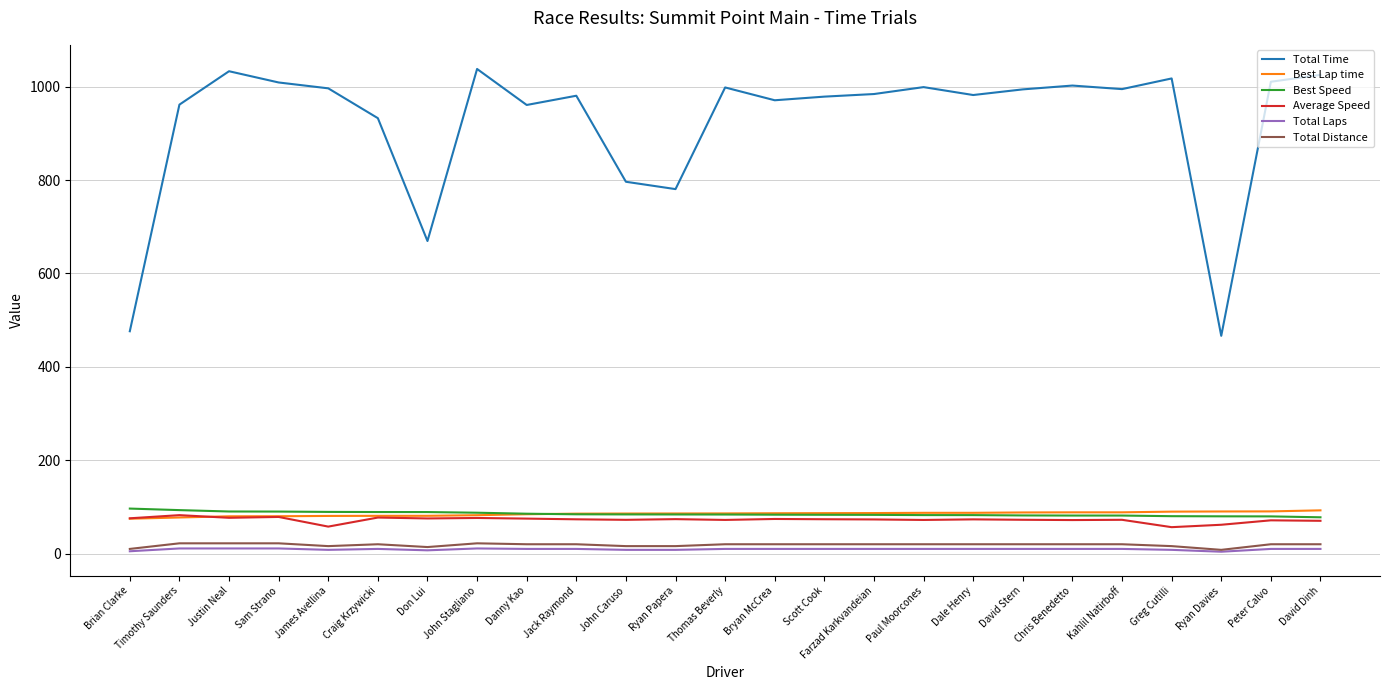

What is the maximum value shown in the chart?

1038.1